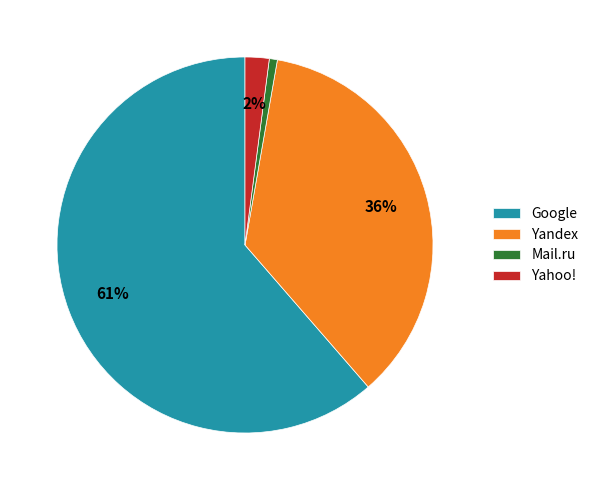

What is the majority slice?

Google